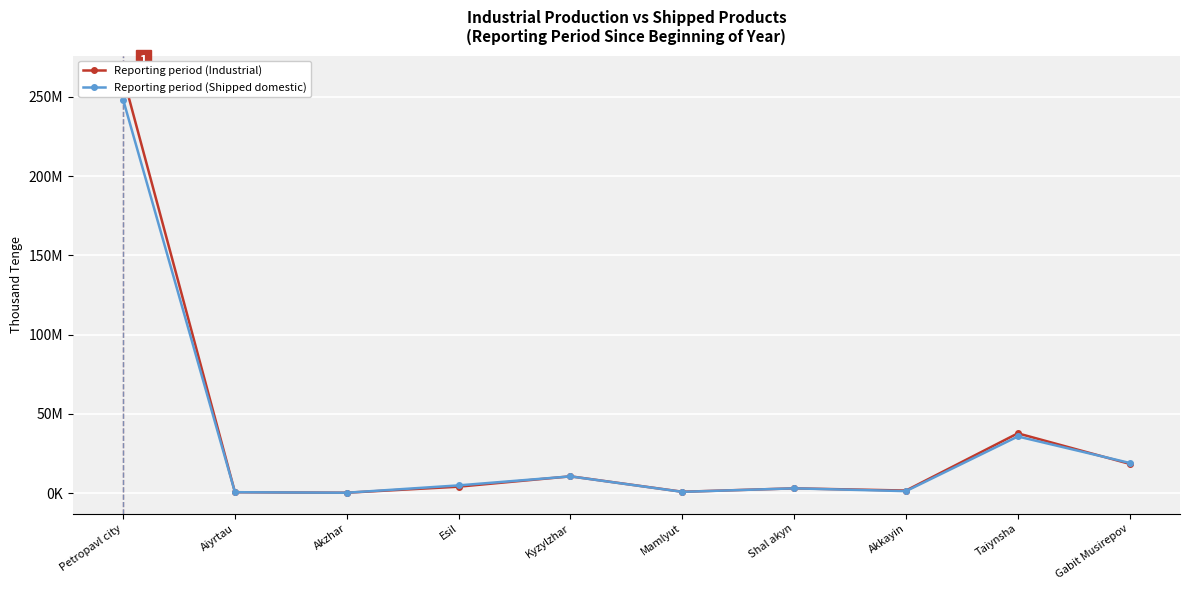

Which series has the largest range (max minus min)?

Reporting period (Industrial)